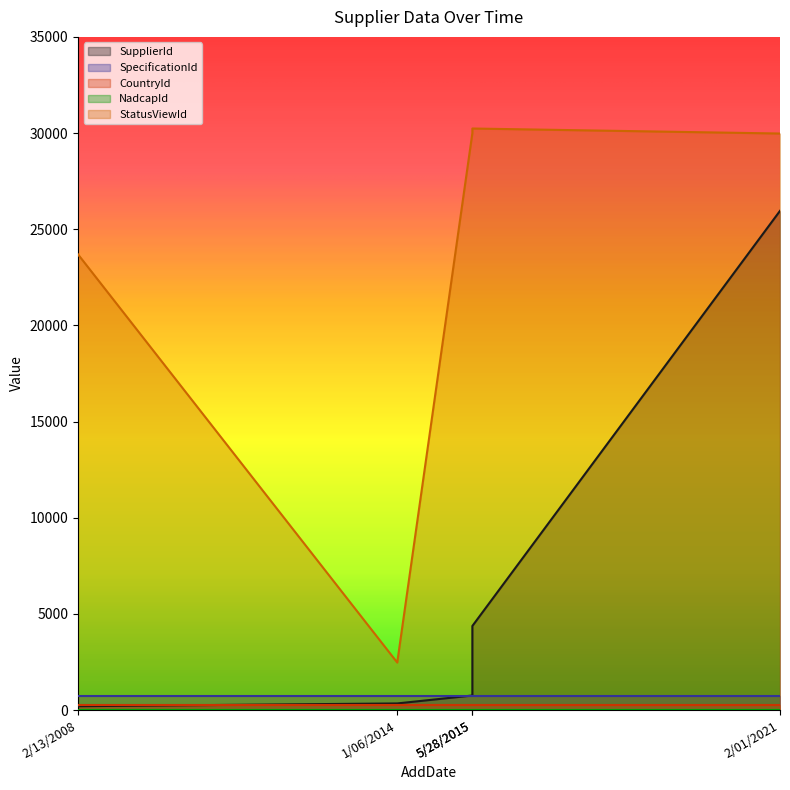

At which category does the chart reach its peak across all series?

5/28/2015